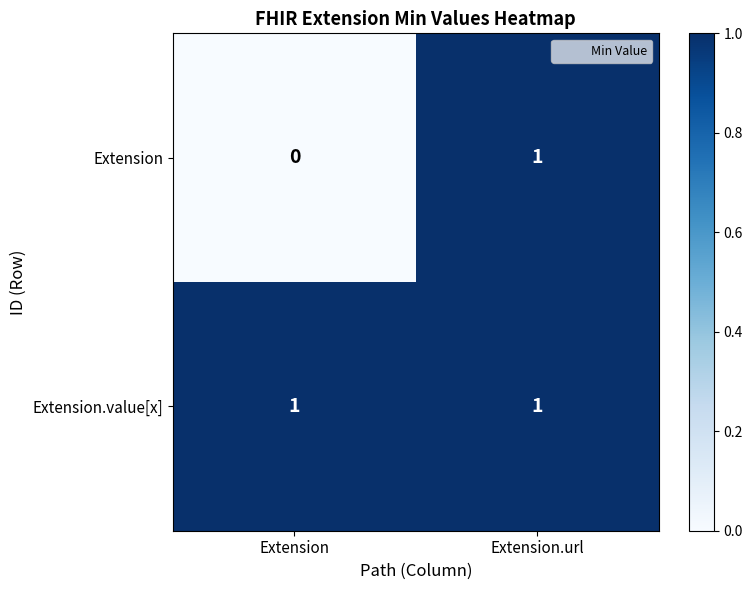

Rank the series by their average value, from highest to lowest.

Extension.value[x], Extension